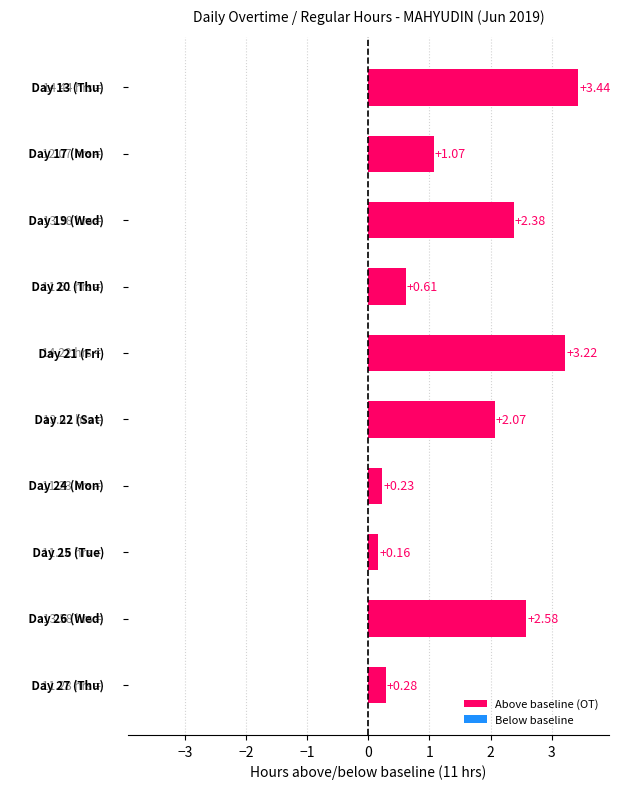

What is the average value?

1.6